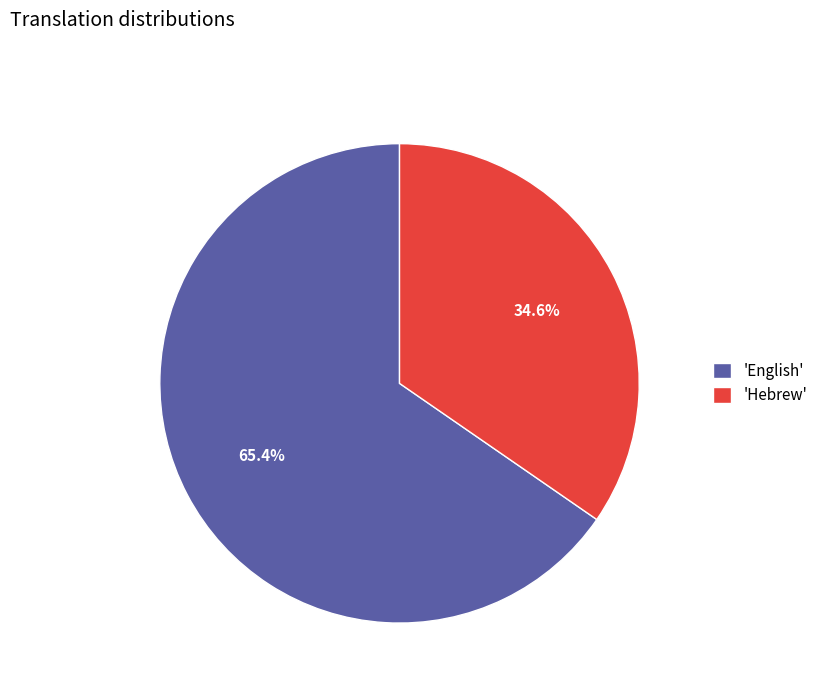

What is the ratio of the value at 'English' to the value at 'Hebrew'?

1.9